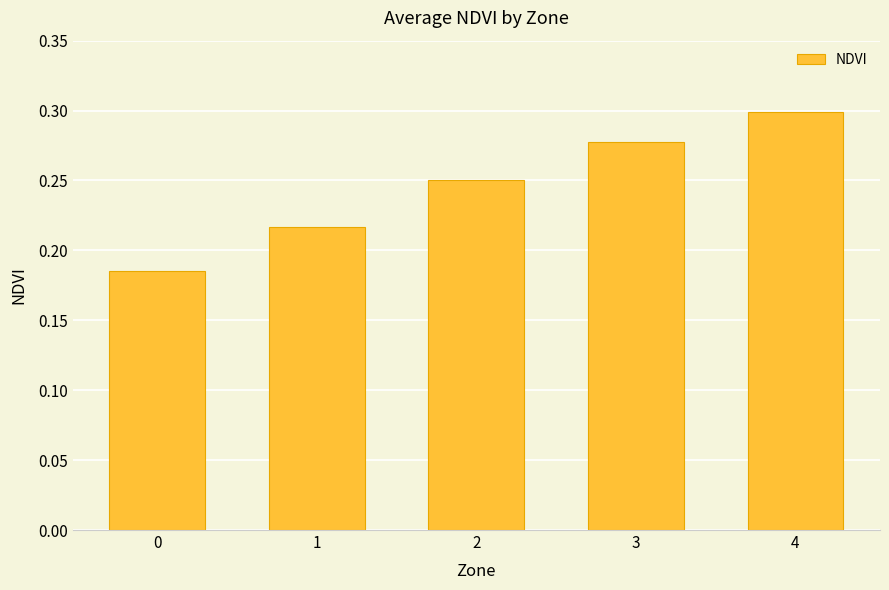

List the labels in order of value, largest first.

4, 3, 2, 1, 0